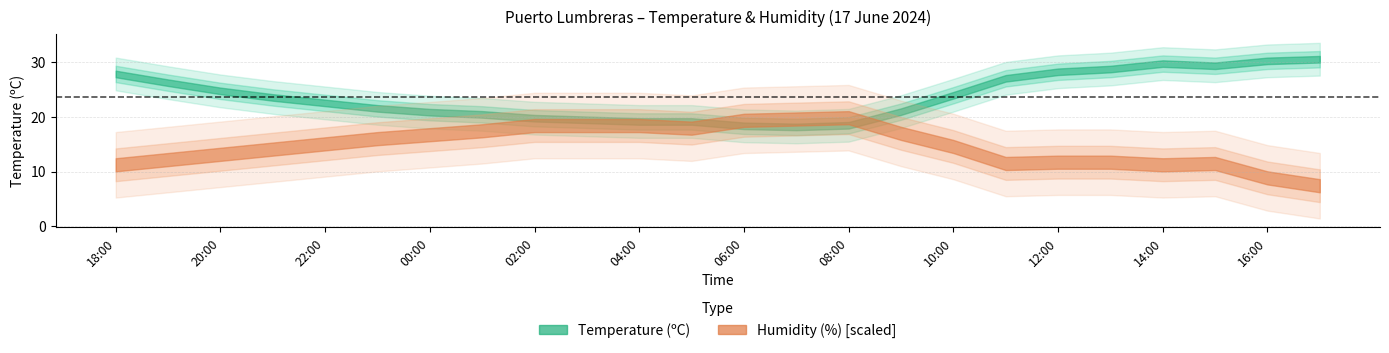

Where does the Humidity series first go above 63?

09:00